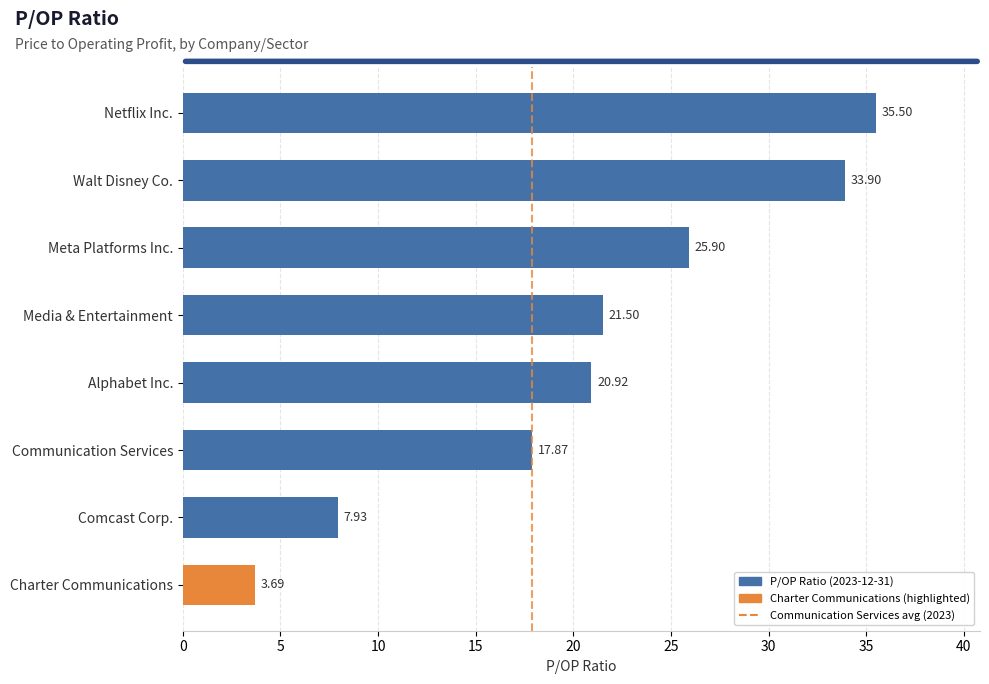

Count the number of values greater than 21.

4